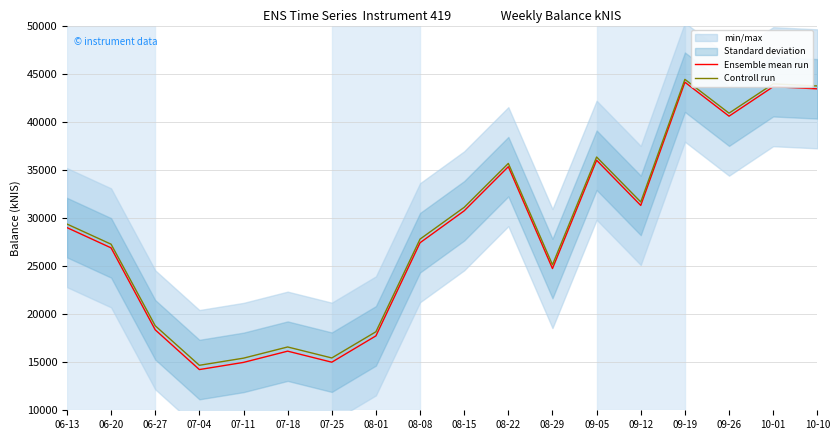

True or false: Ensemble mean run and Controll run cross at least once.

False